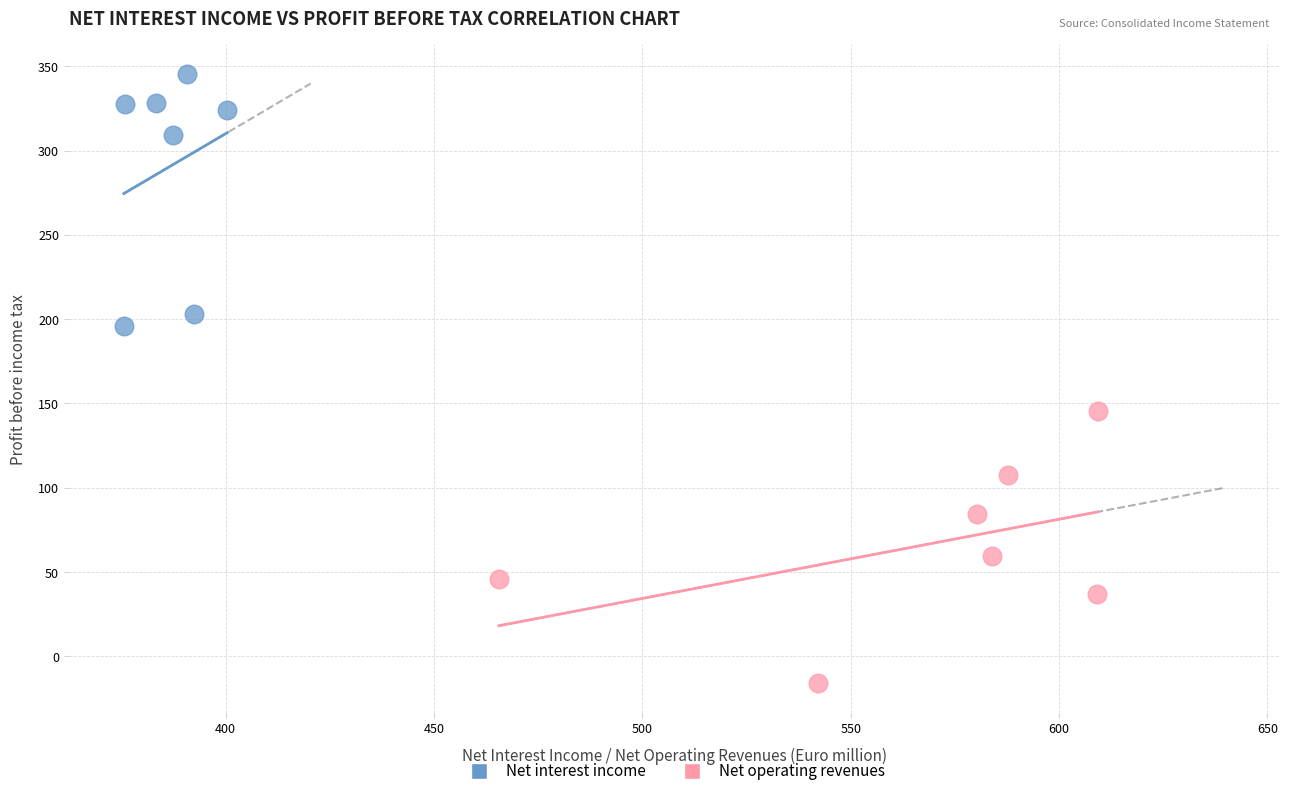

Which series contains the lowest Y value?

Net operating revenues